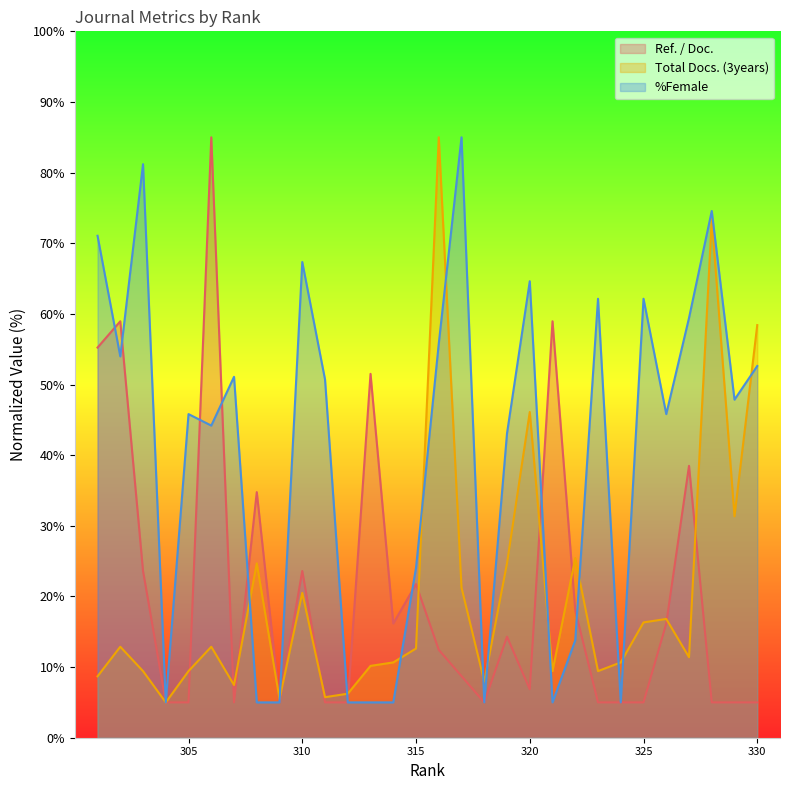

Which series has the widest spread of values?

Ref. / Doc.